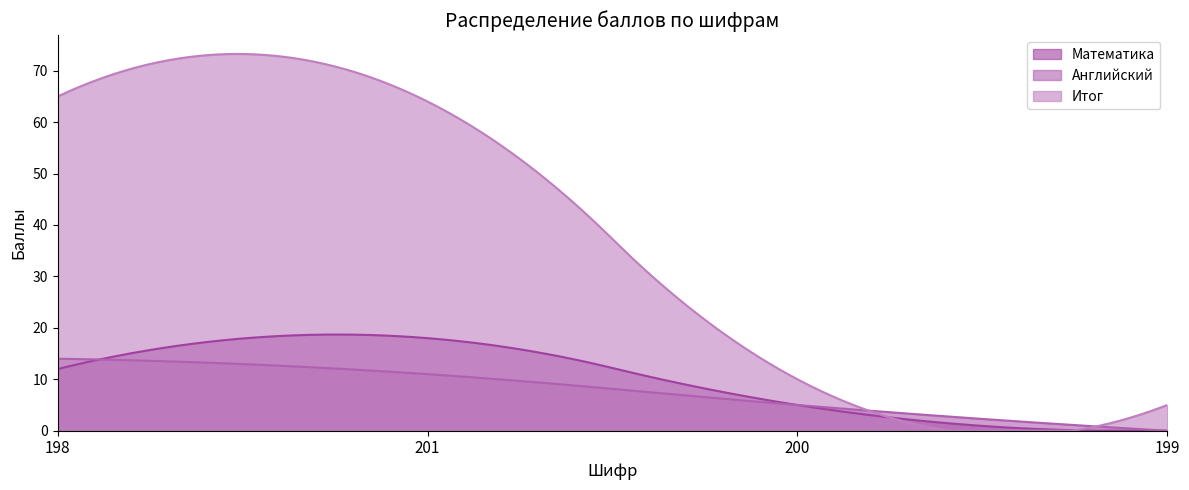

Which series has the largest total across all categories?

Итог